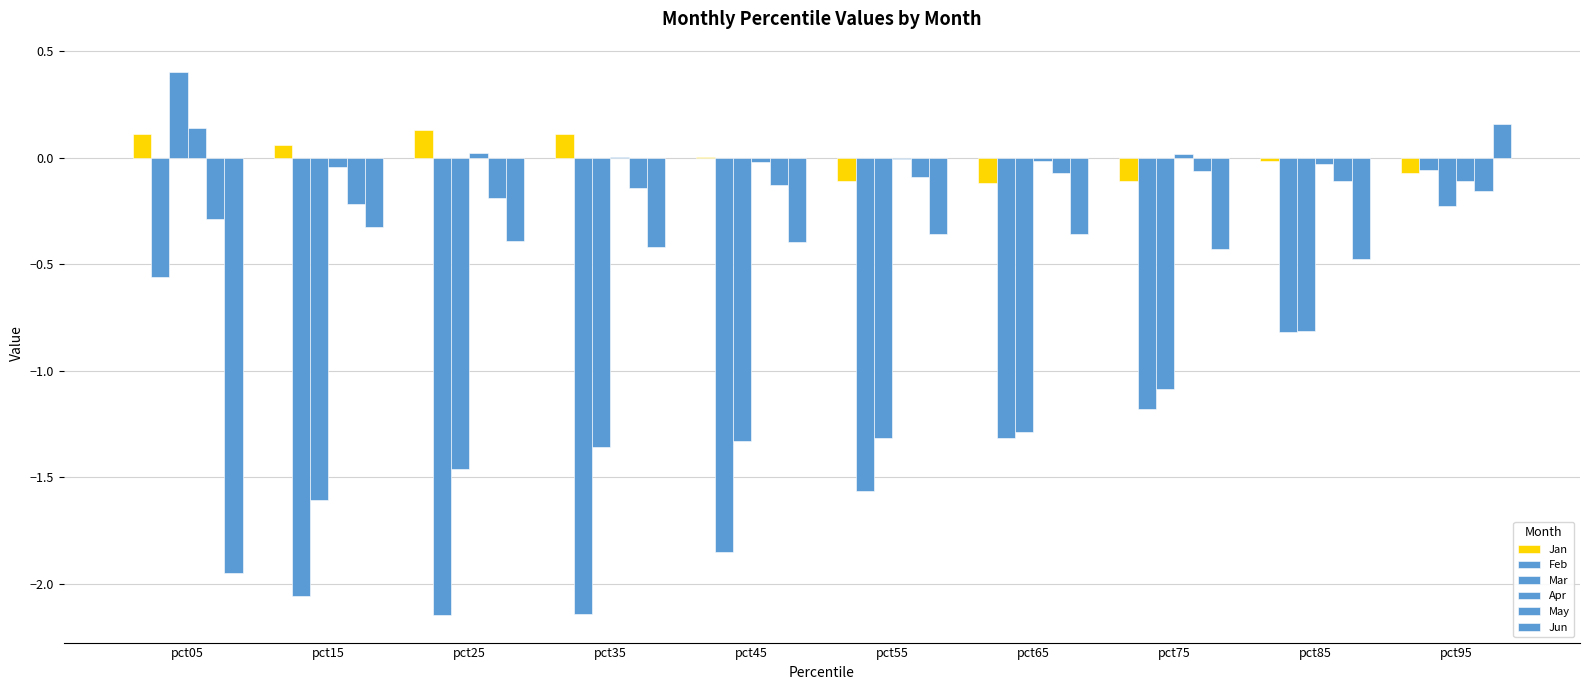

Rank the series at pct65 from lowest to highest value.

Feb, Mar, Jun, Jan, May, Apr